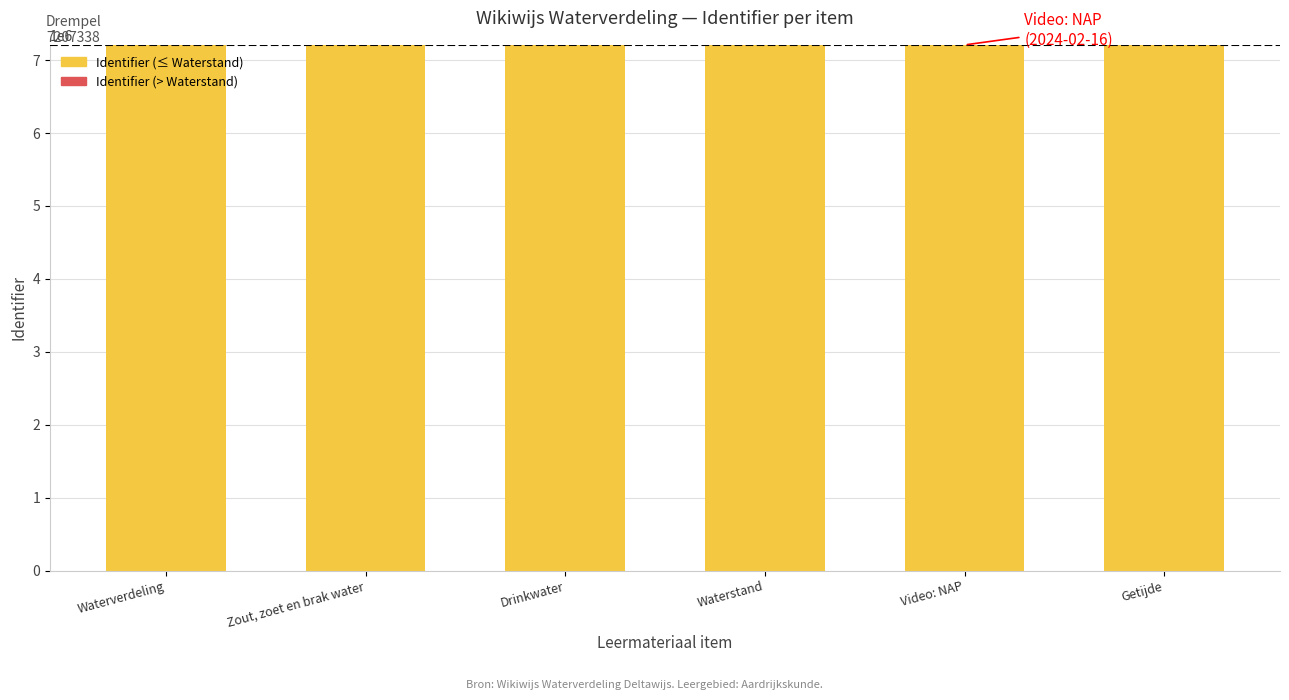

How many series are shown in this chart?

2